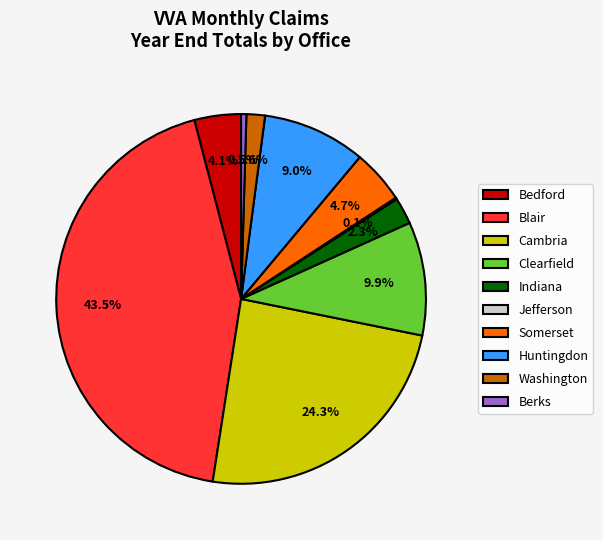

Which has a higher value, Somerset or Bedford?

Somerset